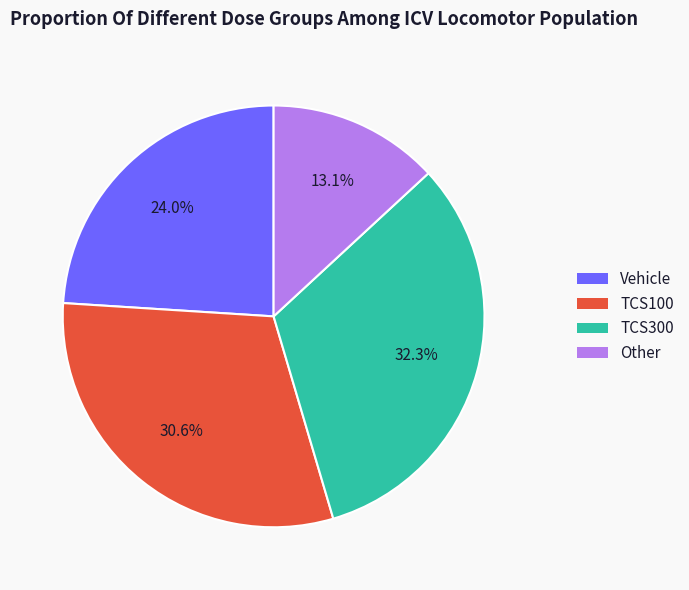

Is there any slice that represents more than half of the pie?

No